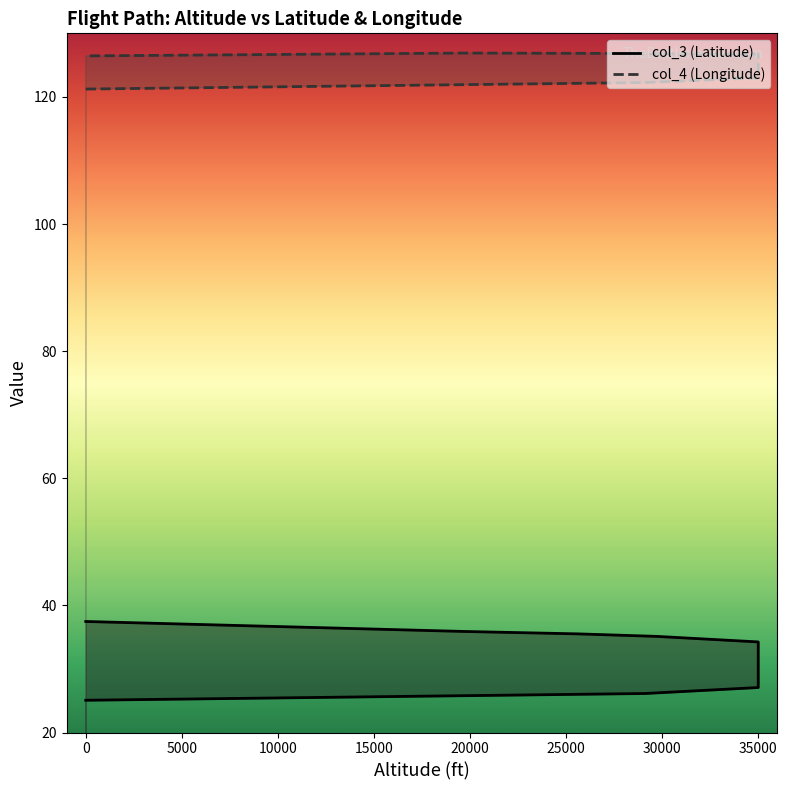

How many categories are shown in the chart?

12